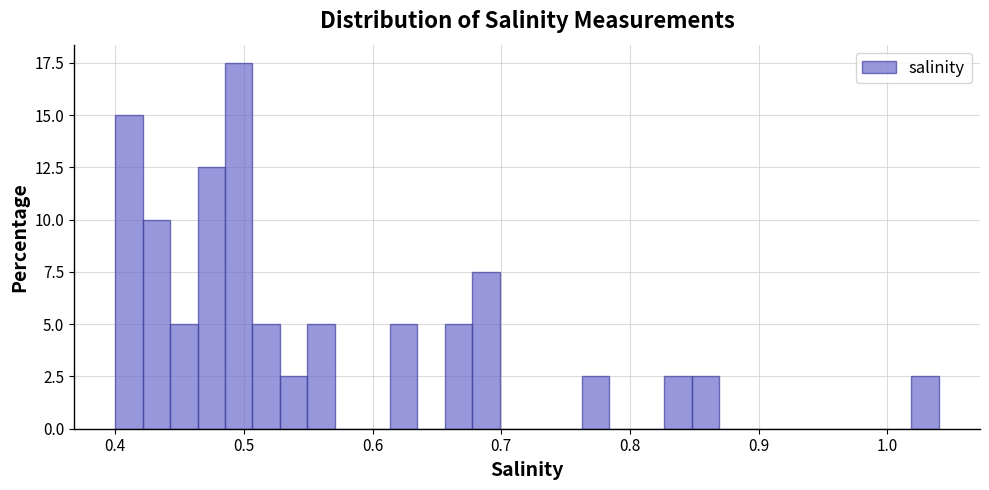

Read against the x-axis, roughly where is the centre of the tallest bar?

0.50